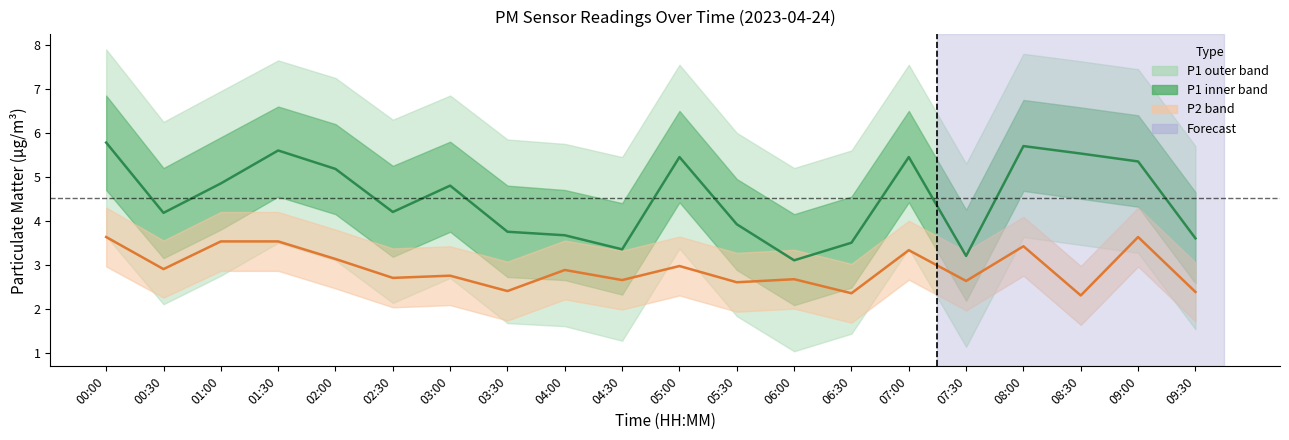

How many lines are shown in the chart?

2